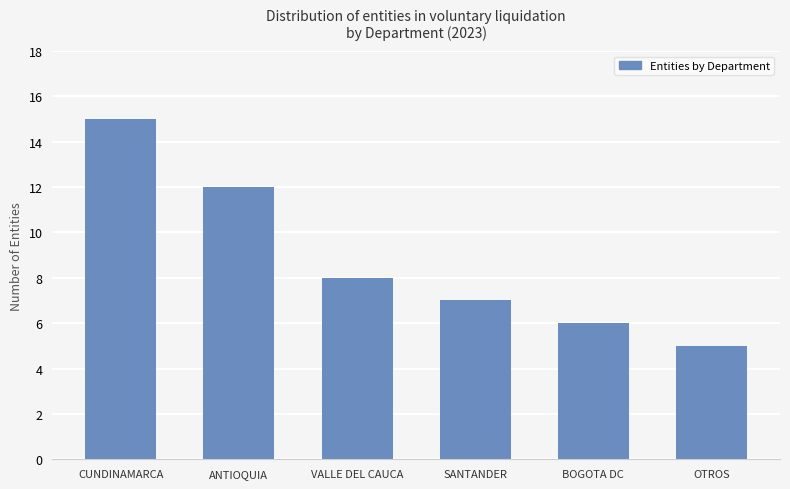

Reading right to left, what are all the values shown in this chart?

OTROS=5	BOGOTA DC=6	SANTANDER=7	VALLE DEL CAUCA=8	ANTIOQUIA=12	CUNDINAMARCA=15